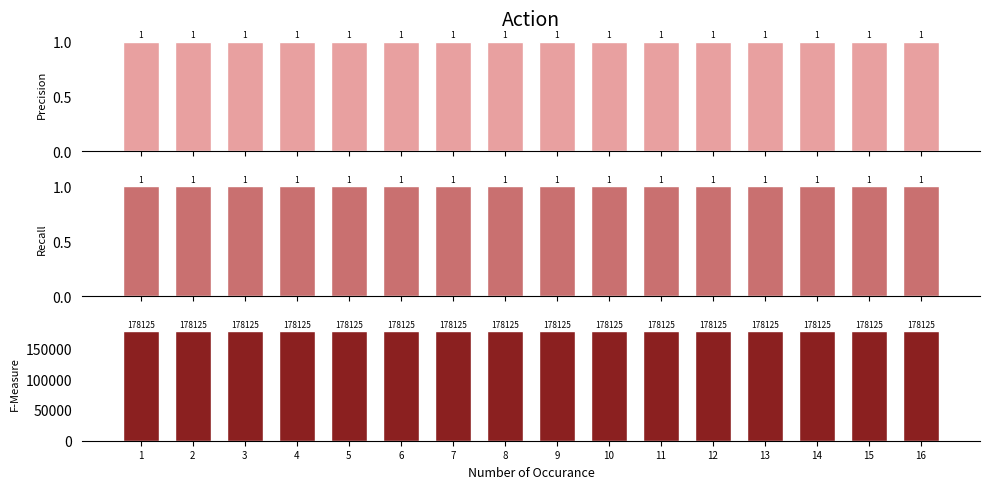

What is the spread (max minus min) of values at 4?

178124